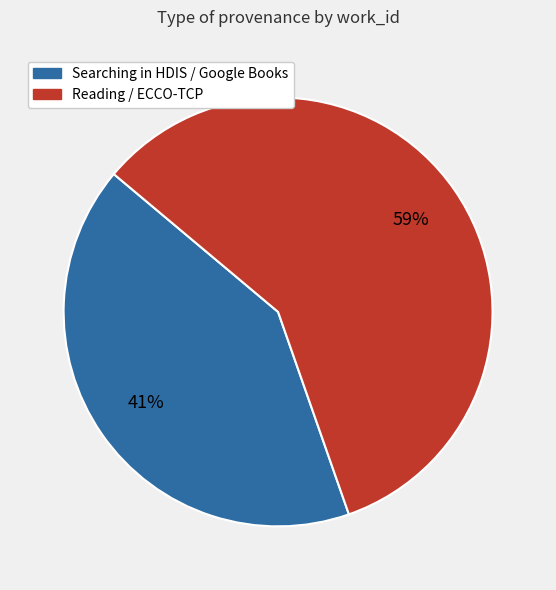

To the nearest percent, what is the average slice percentage?

50%